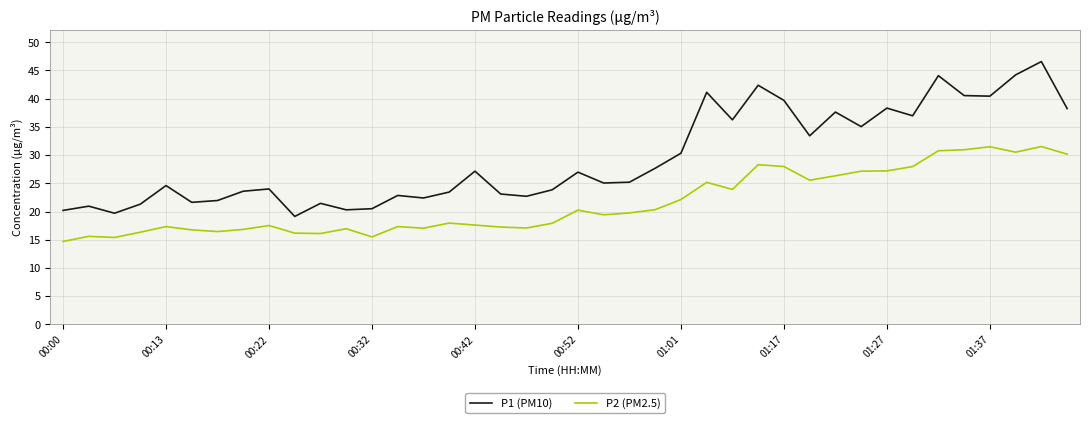

What is the sum of all P1 (PM10) values?

1175.0